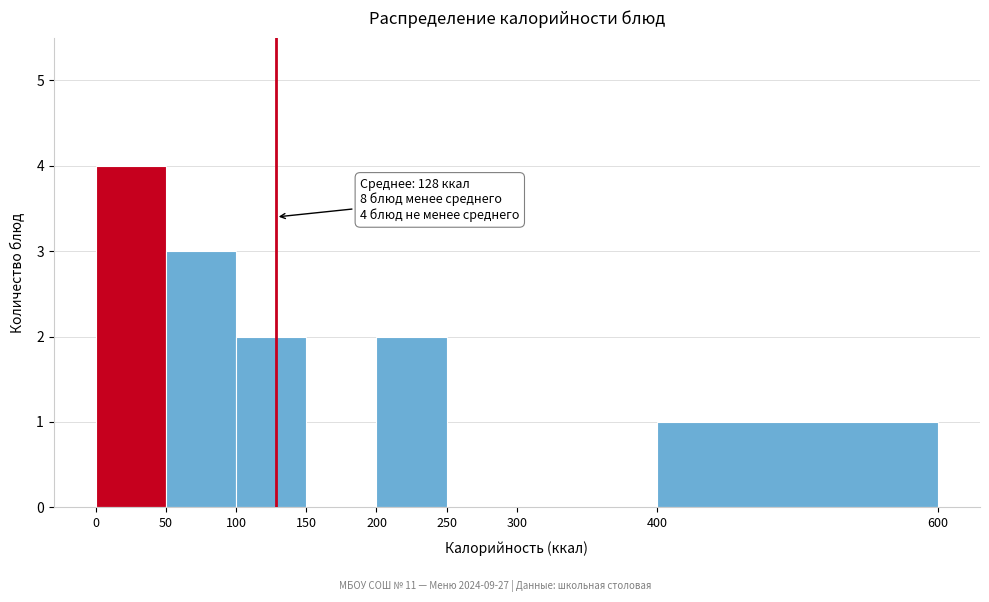

Over which range of the x-axis is the bar tallest?

0 to 50